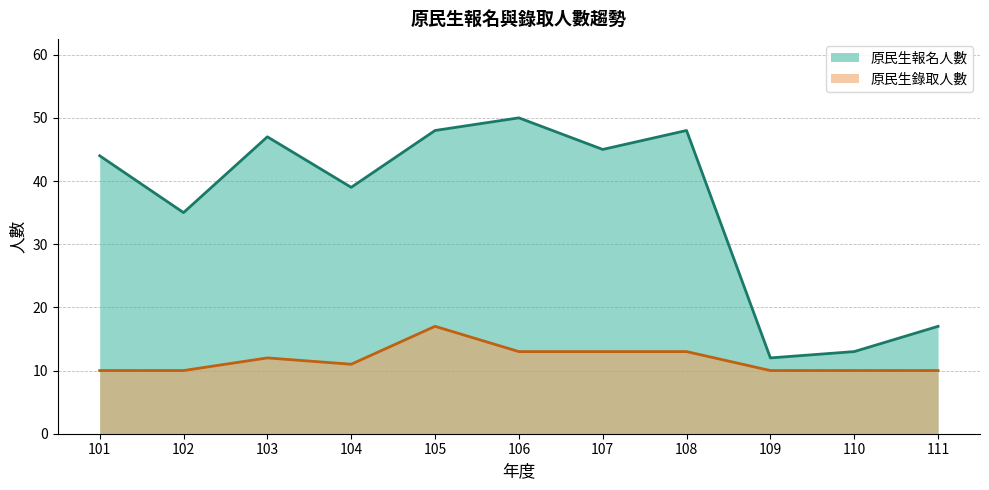

What is the average value of the 原民生報名人數 series?

36